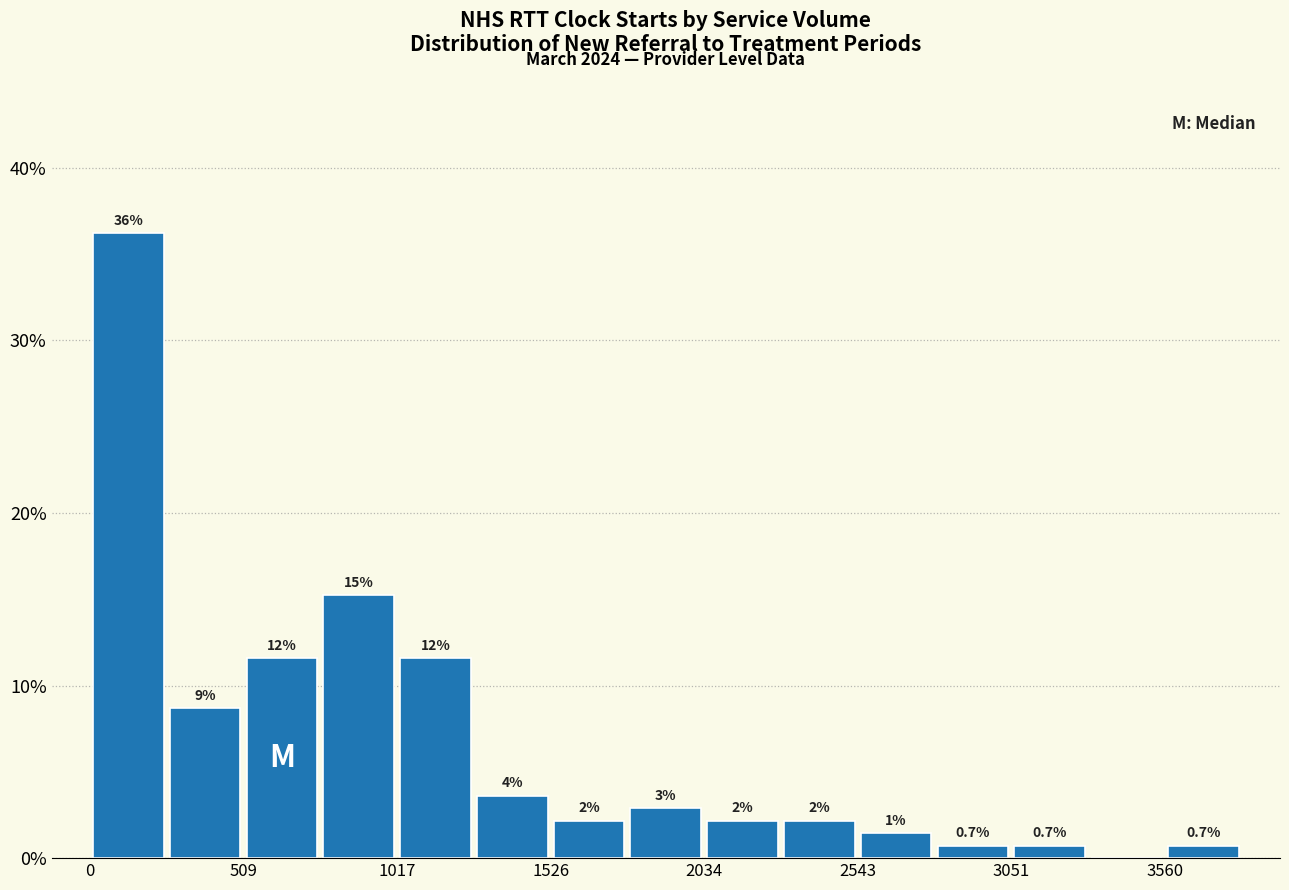

Around what value on the x-axis is the tallest bar? Give the approximate position of its centre, as read against the axis.

100